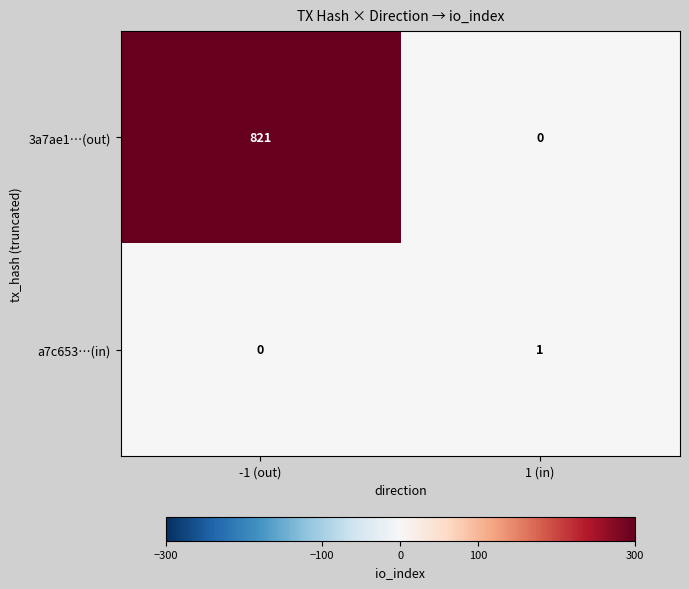

Reading left to right, transcribe all the data shown in this chart.

3a7ae1…(out): -1 (out)=821	1 (in)=0
a7c653…(in): -1 (out)=0	1 (in)=1